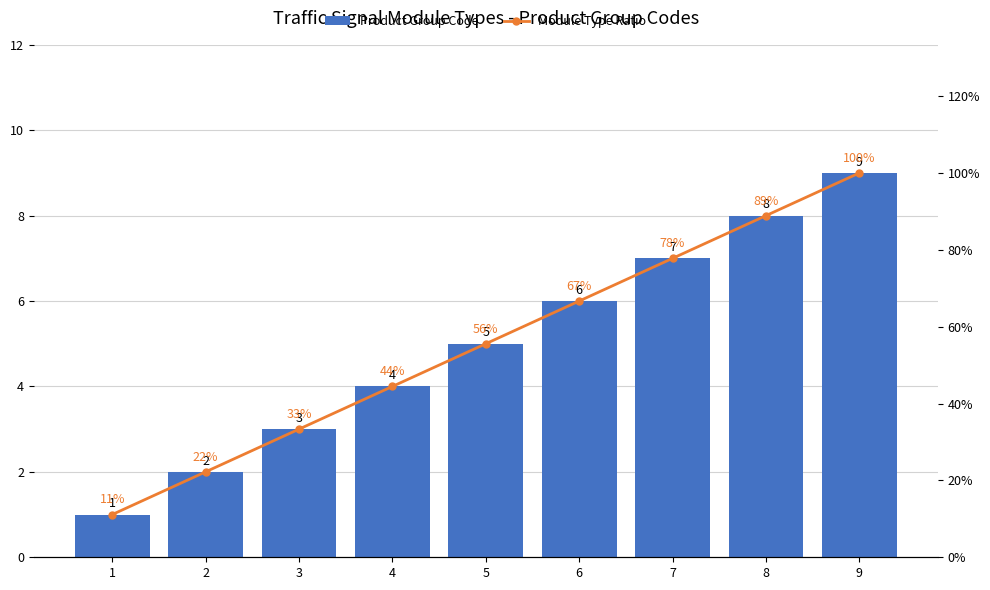

How many data points in Module Type Ratio are less than 2?

4